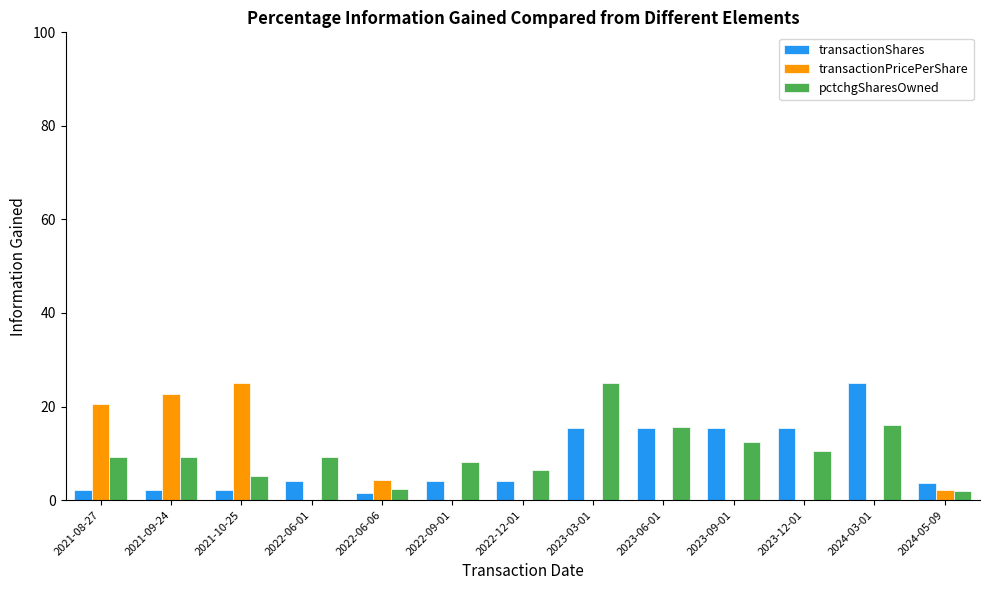

What is the sum of all pctchgSharesOwned values?

131.9